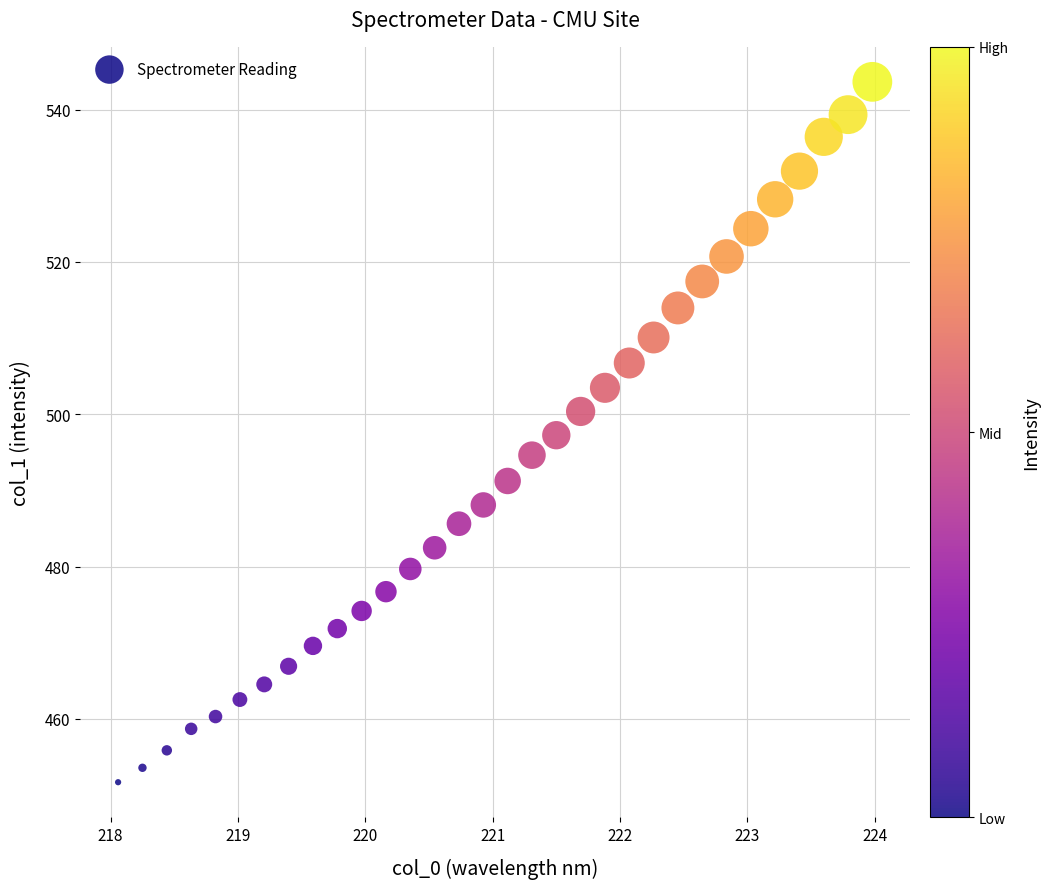

What is the range of Y values (max minus min)?

92.0